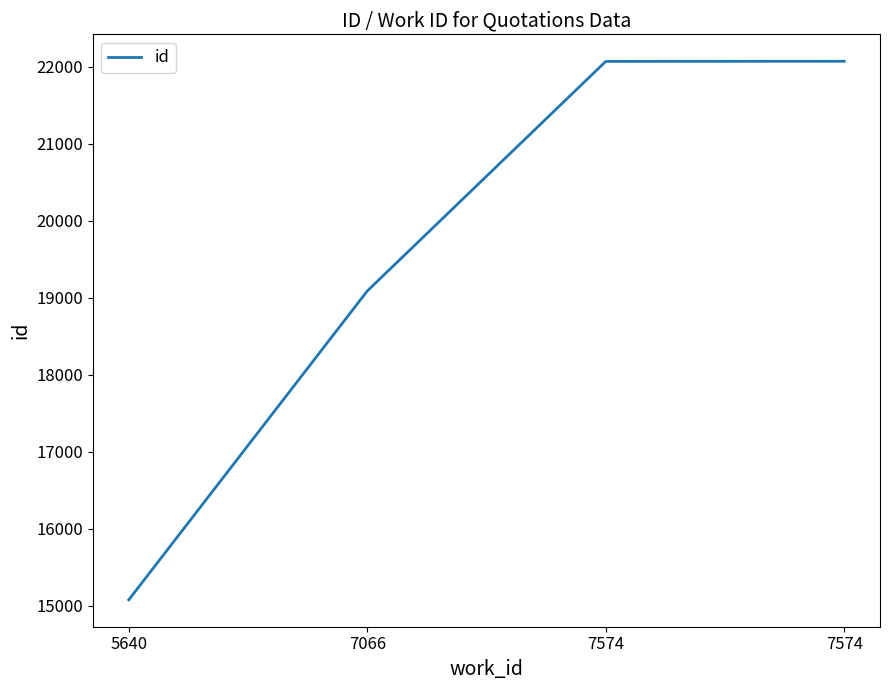

True or false: the data has more than 0 interior local peaks.

False